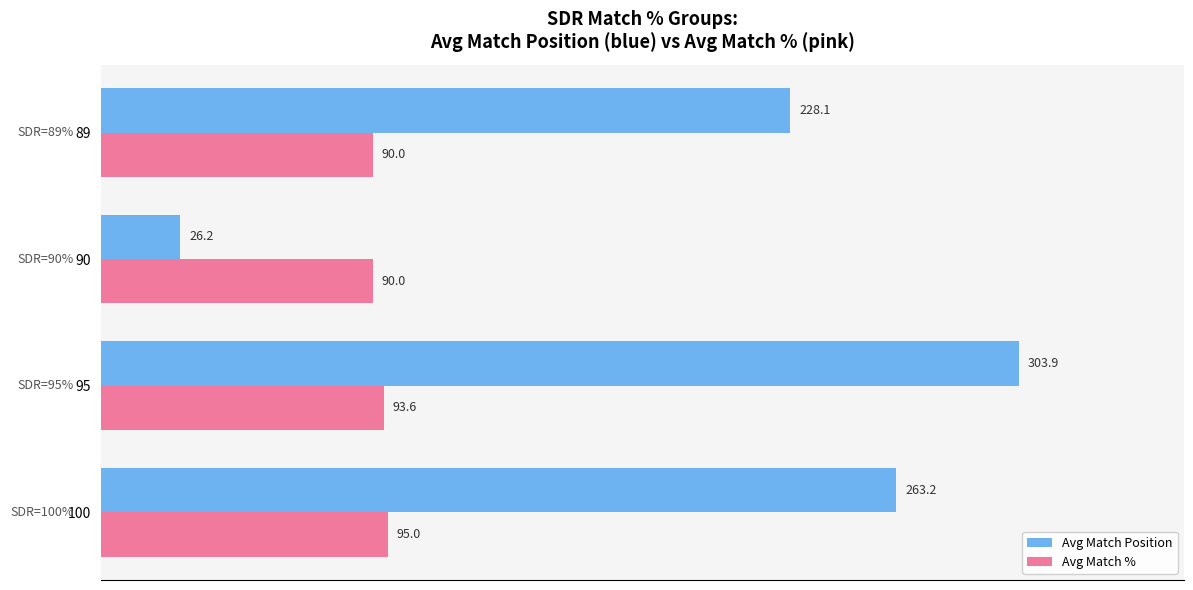

Where is Avg Match % nearest to the value 92?

95